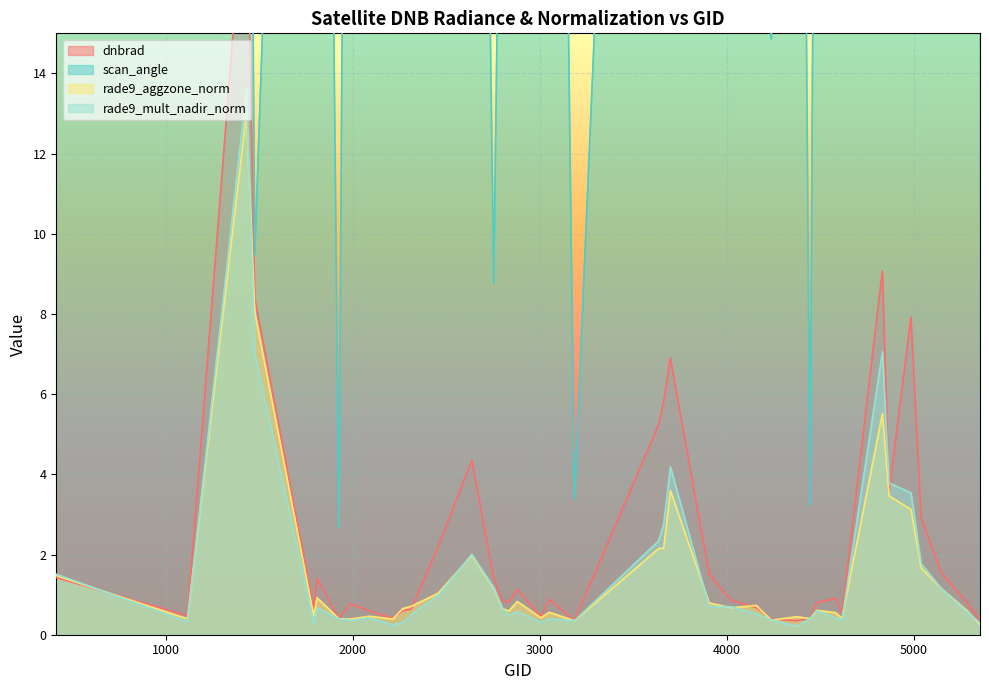

What is the minimum value for dnbrad?

0.3